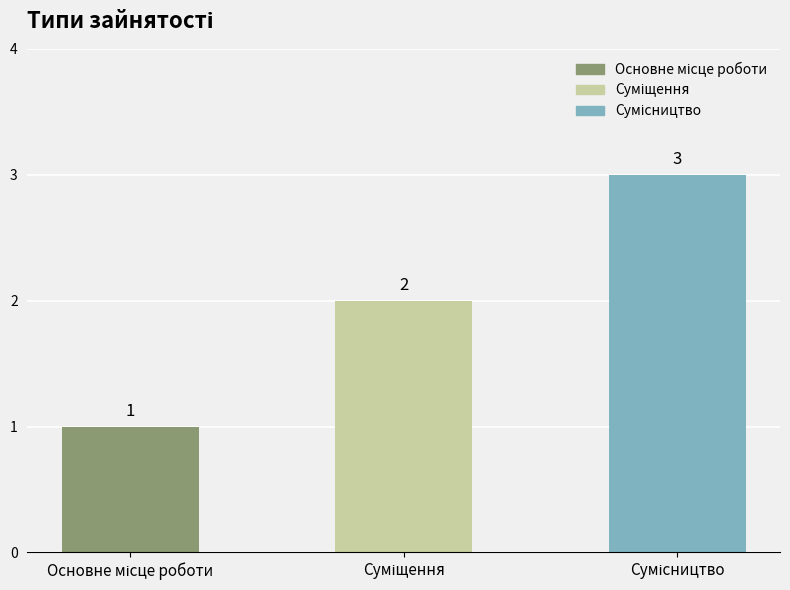

What is the value of the 3rd bar from the left?

3